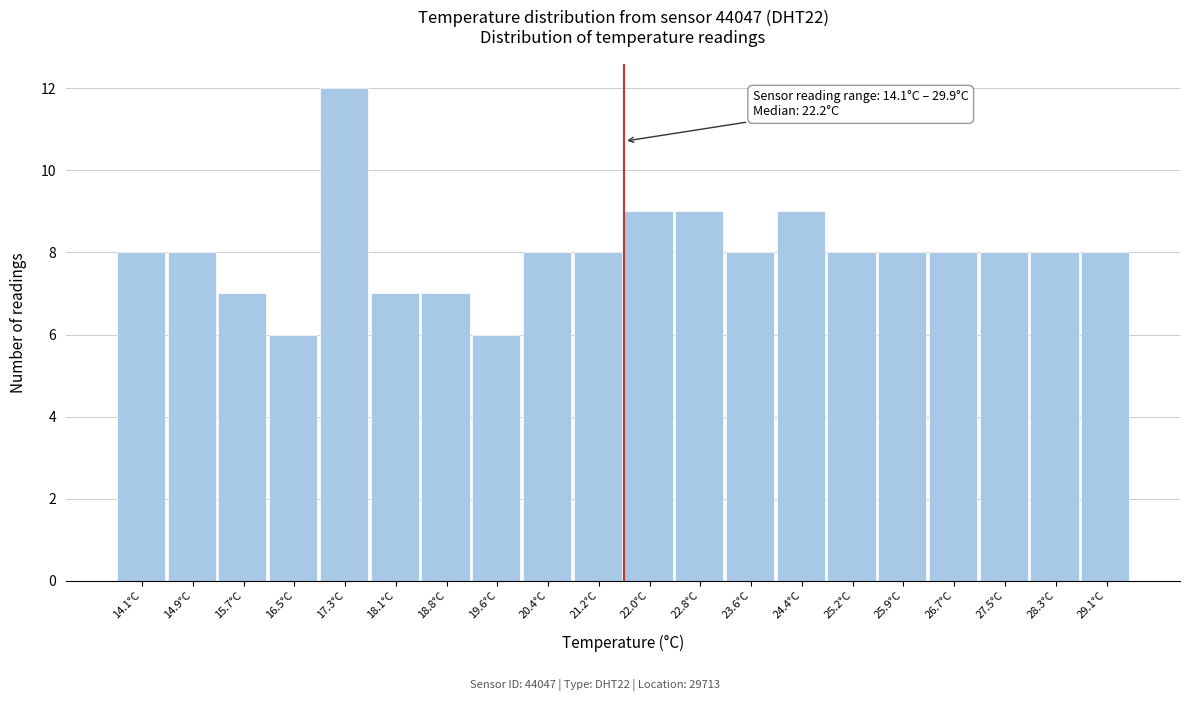

Reading left to right, extract all data points from this chart.

14.1°C=8	14.9°C=8	15.7°C=7	16.5°C=6	17.3°C=12	18.1°C=7	18.8°C=7	19.6°C=6	20.4°C=8	21.2°C=8	22.0°C=9	22.8°C=9	23.6°C=8	24.4°C=9	25.2°C=8	25.9°C=8	26.7°C=8	27.5°C=8	28.3°C=8	29.1°C=8